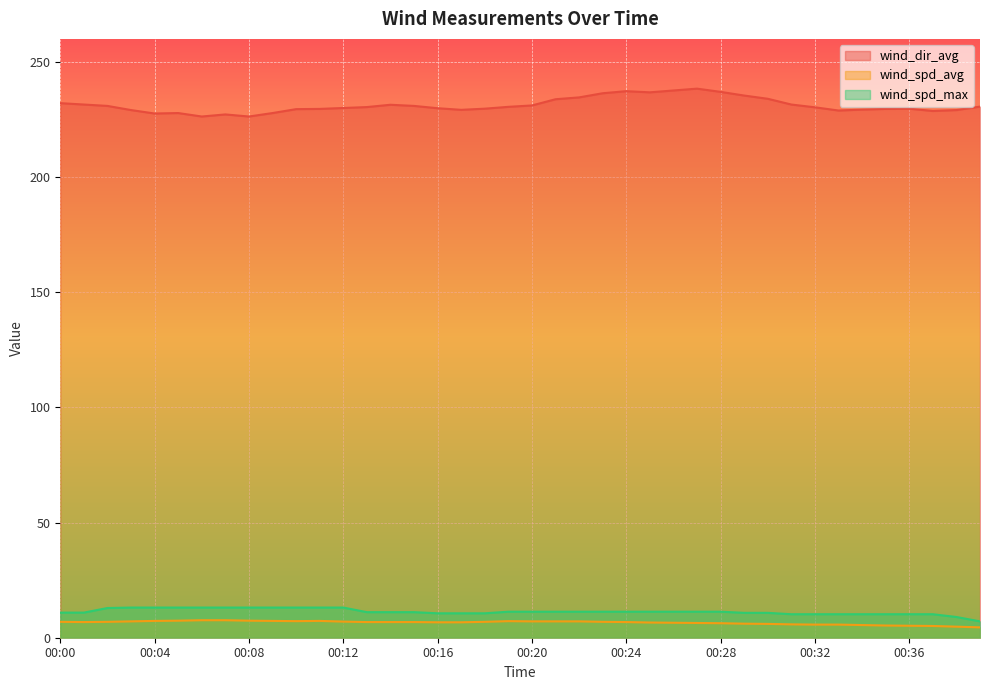

Between 00:09 and 00:39, which series saw the biggest shift?

wind_spd_max